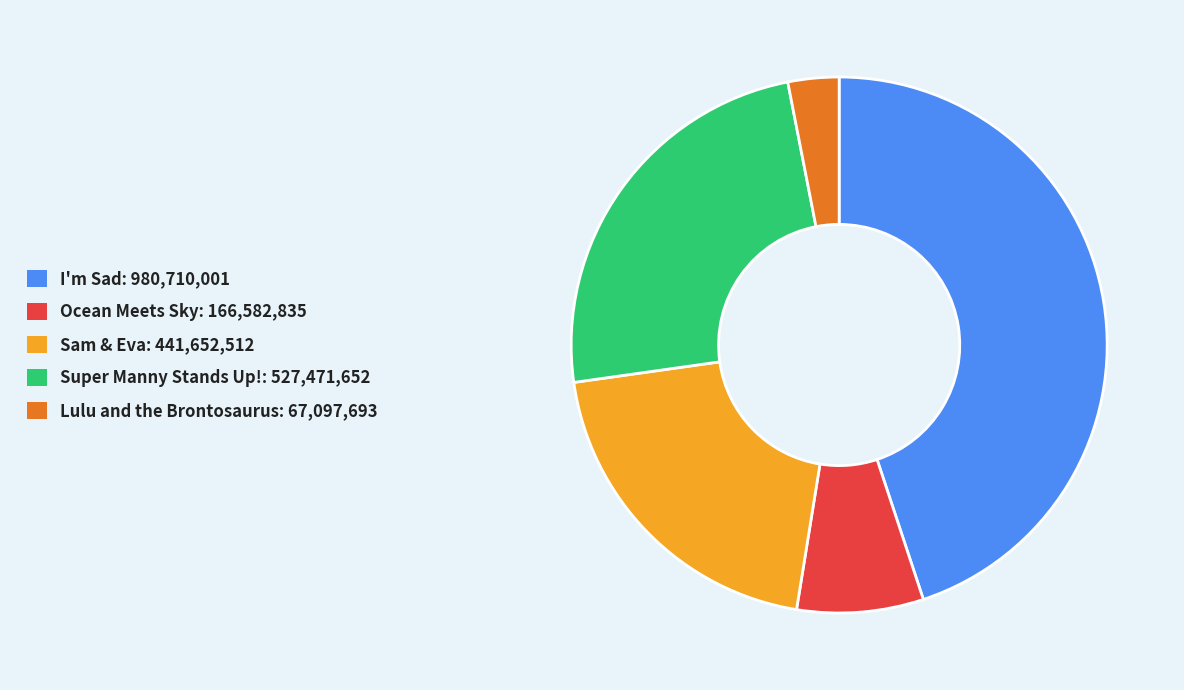

Is there any slice that represents more than half of the pie?

No